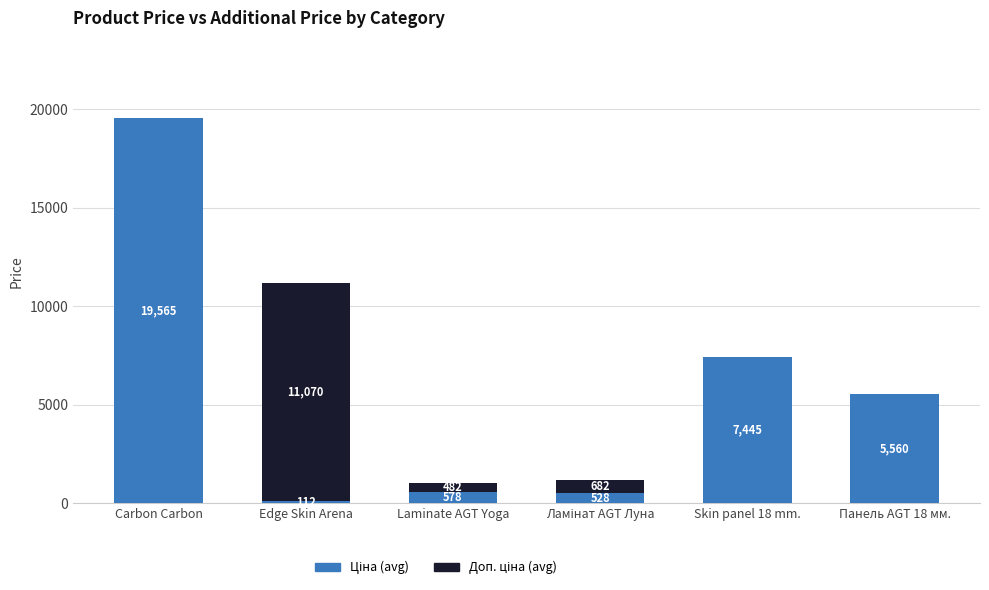

At which category is the sum across all series the highest?

Carbon Carbon